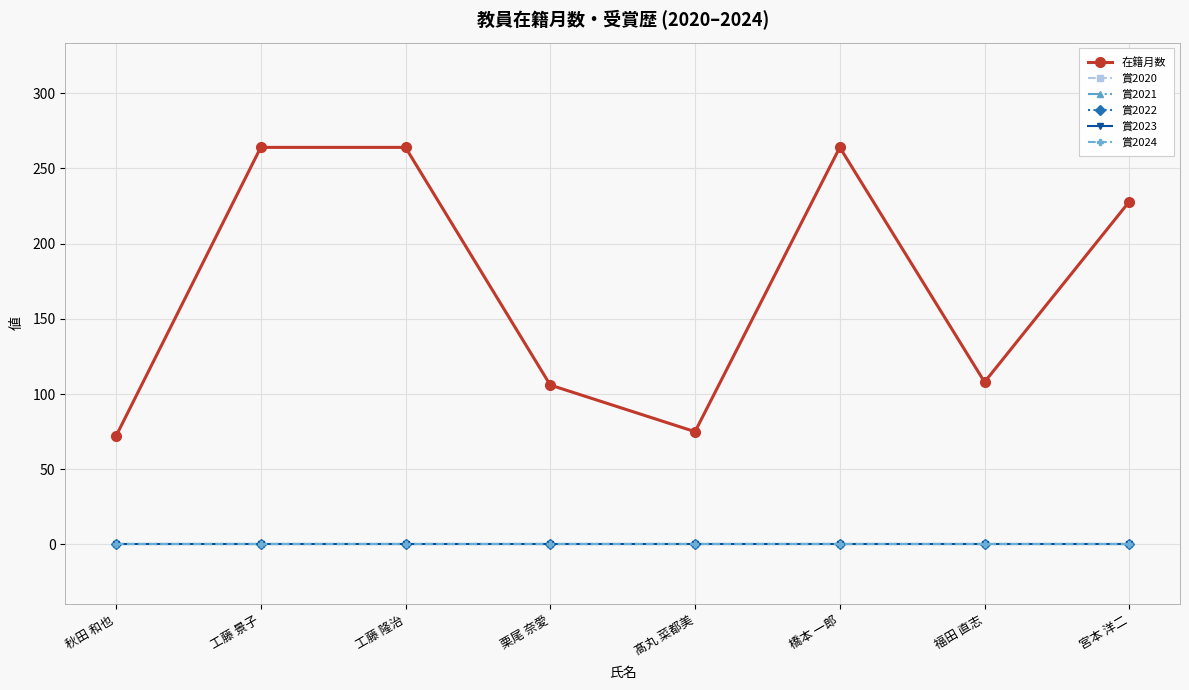

Does the chart have visible grid lines?

Yes